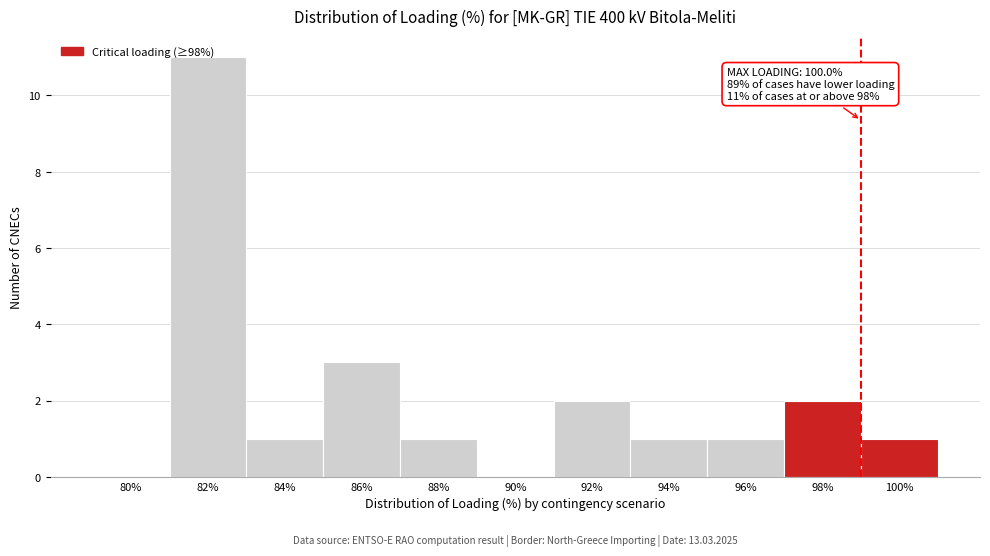

What is the greatest value displayed?

11